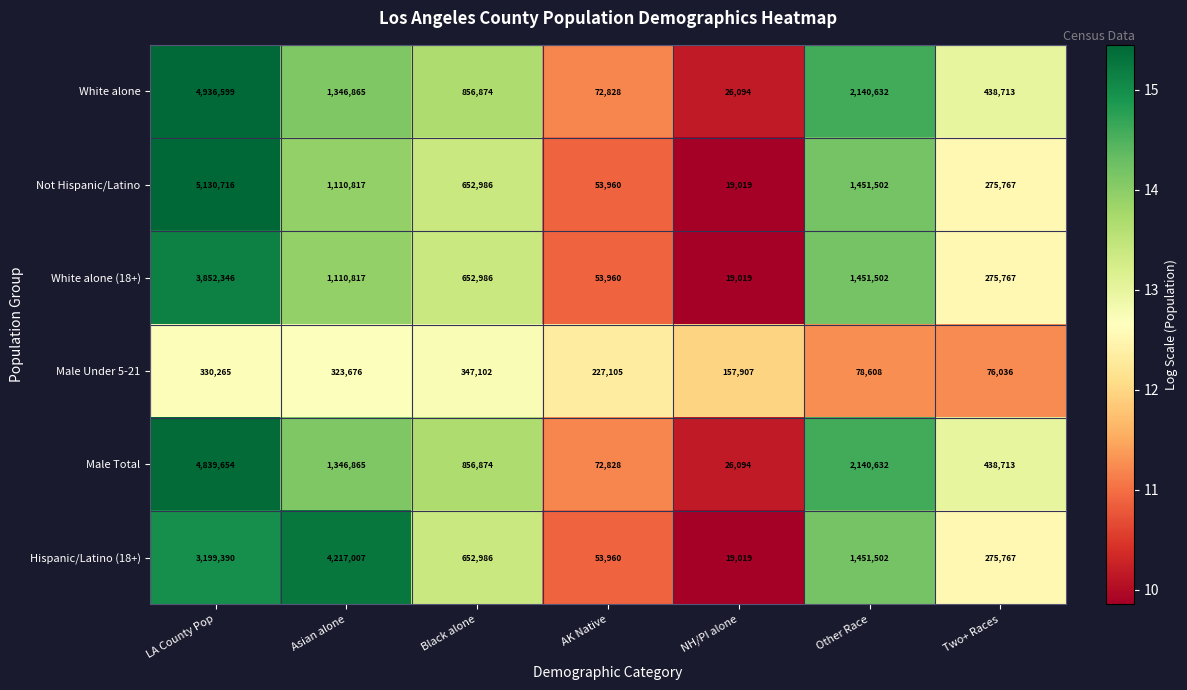

What is the smallest value displayed?

19019